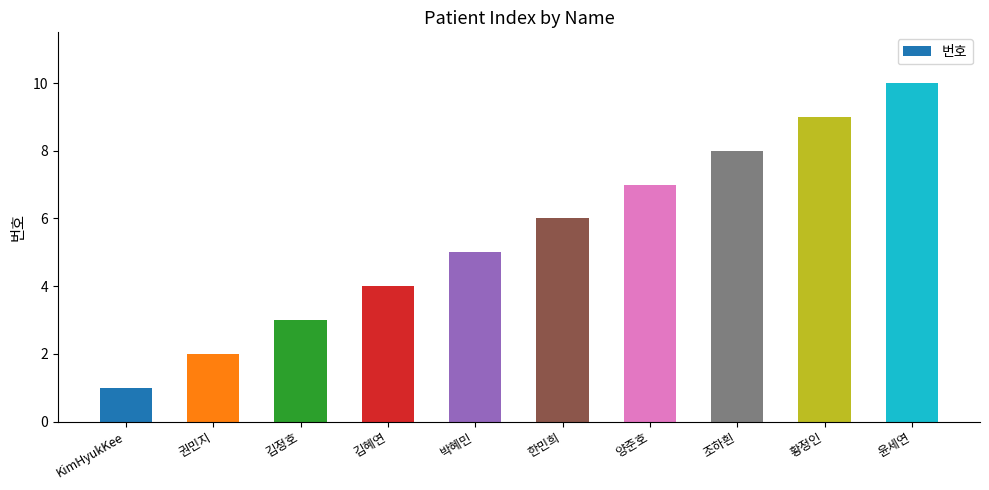

Are the bars horizontal?

No